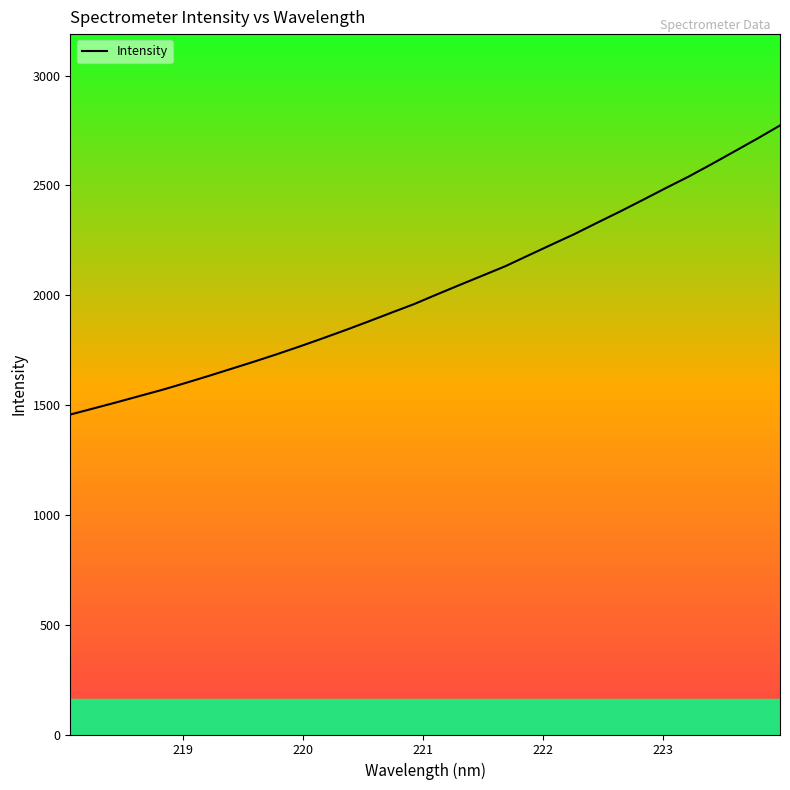

True or false: the data has more than 2 interior local peaks.

False